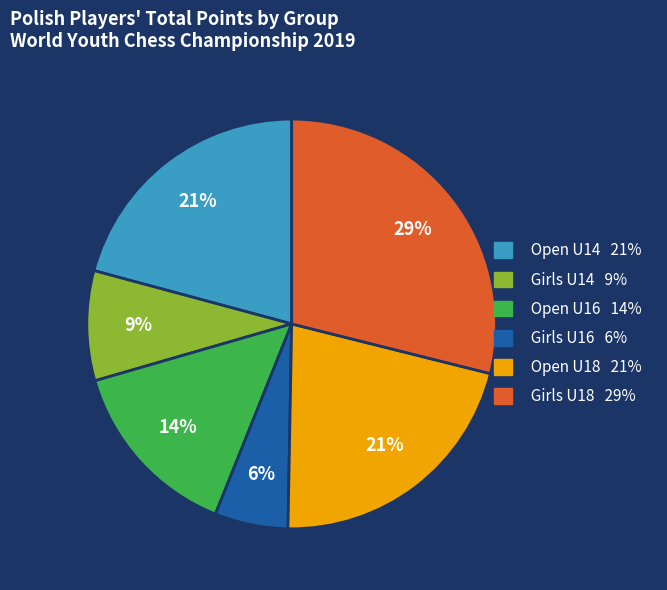

How many segments does this pie chart have?

6